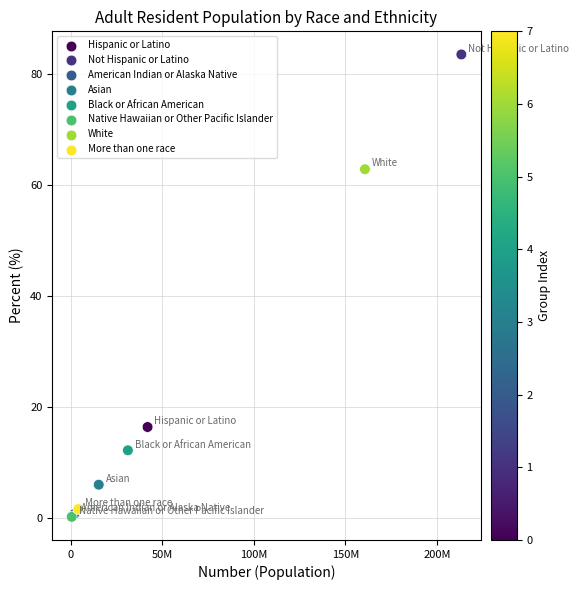

What Y value in the scatter plot is closest to 41?

62.9